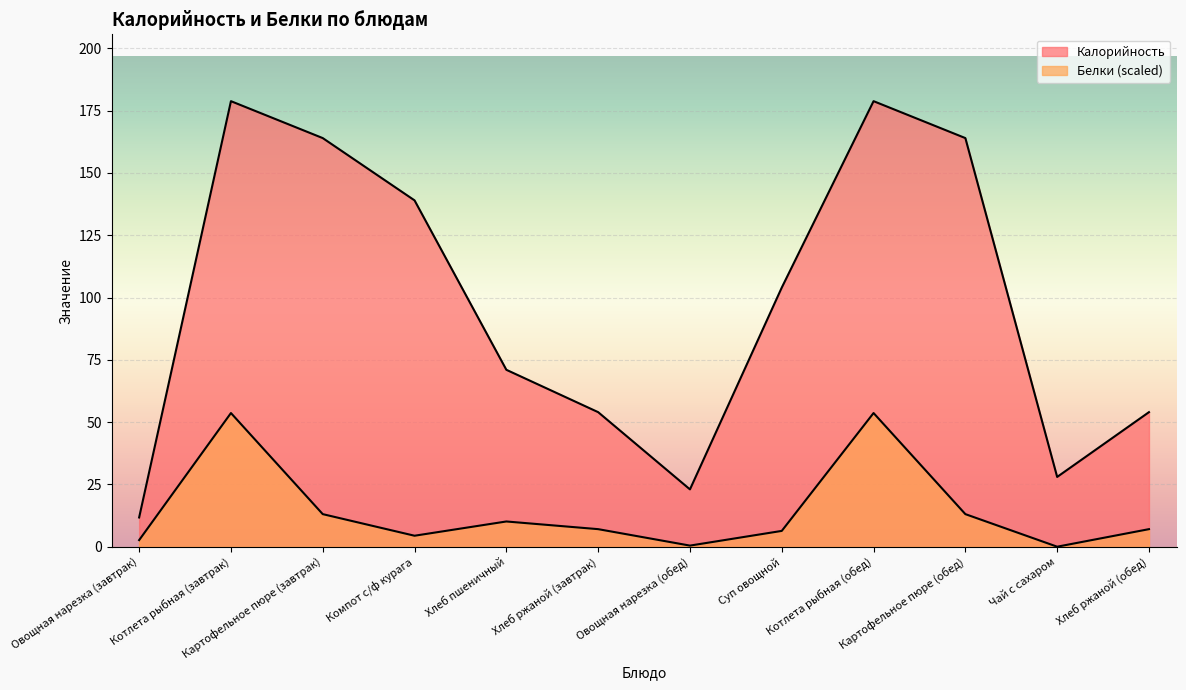

True or false: Калорийность has more than 2 interior local peaks.

False